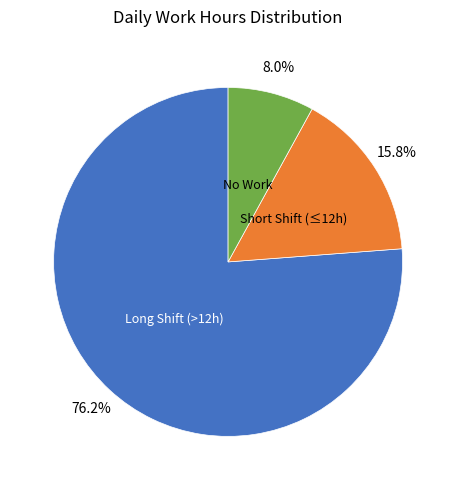

What is the ratio of the value at Long Shift (>12h) to the value at Short Shift (≤12h)?

4.8